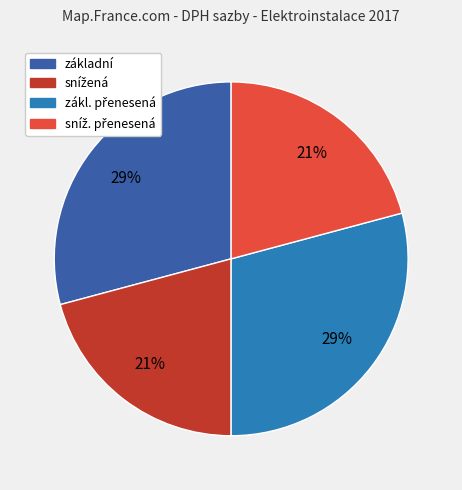

Is there any slice that represents more than half of the pie?

No